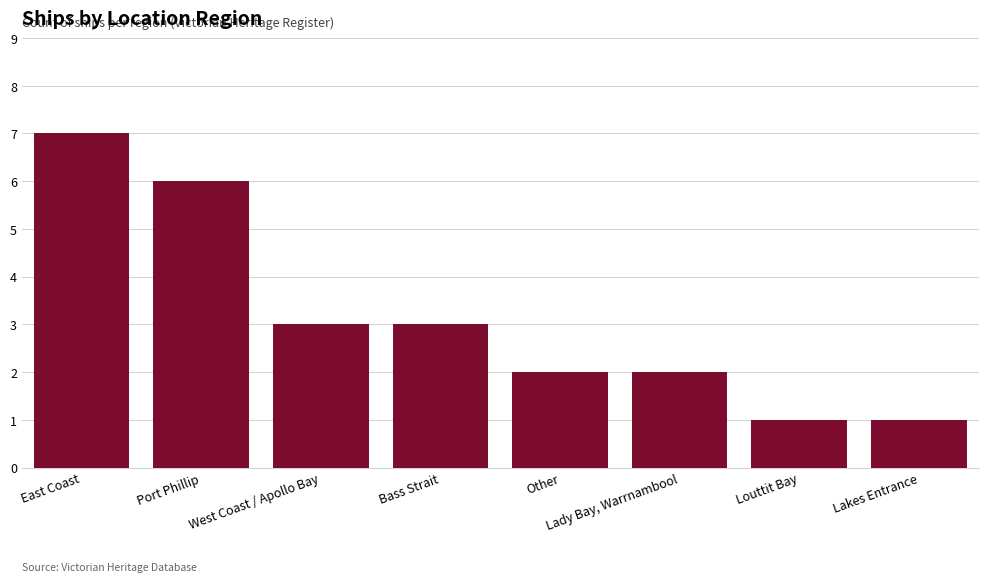

Reading right to left, extract all data points from this chart.

Lakes Entrance=1	Louttit Bay=1	Lady Bay, Warrnambool=2	Other=2	Bass Strait=3	West Coast / Apollo Bay=3	Port Phillip=6	East Coast=7